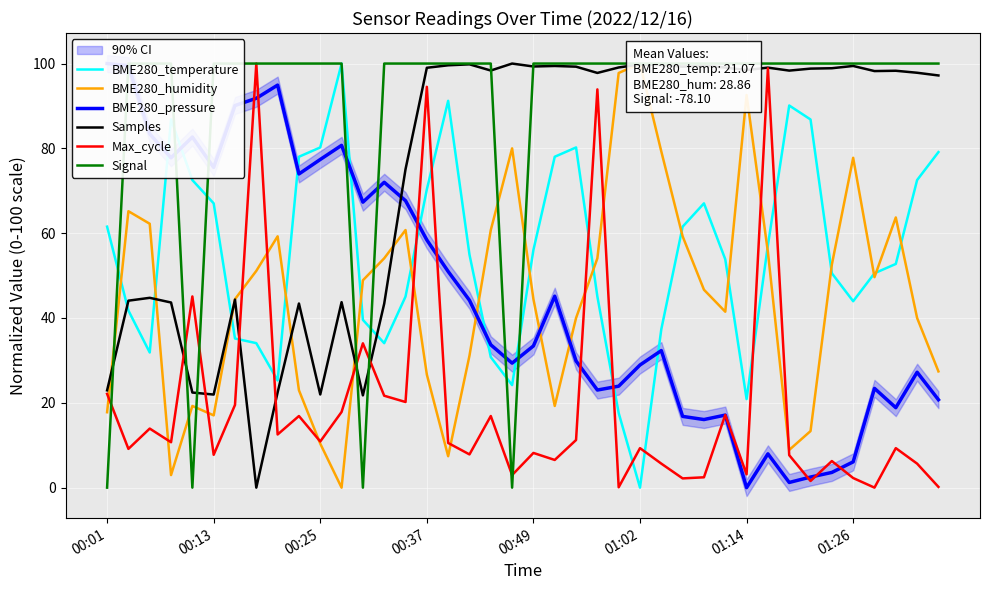

In BME280_pressure, how many points are higher than both neighbors (excluding endpoints)?

10